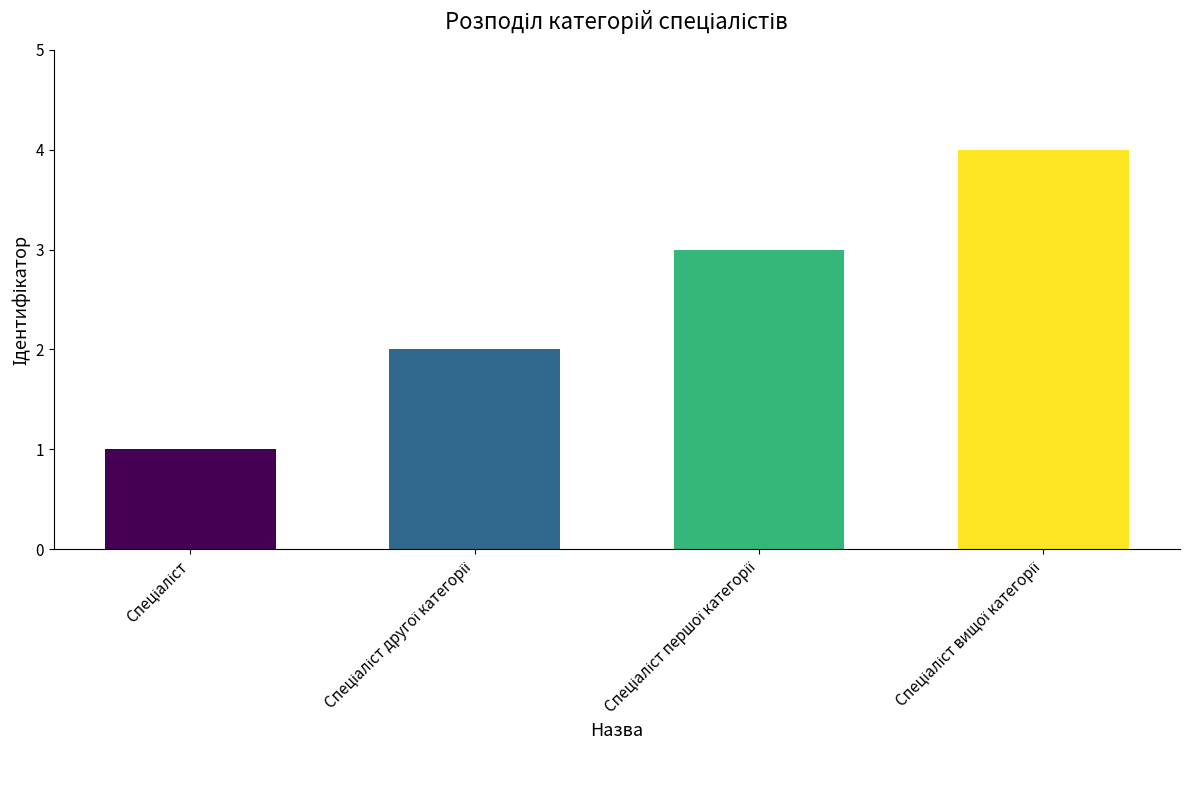

What is the greatest value displayed?

4